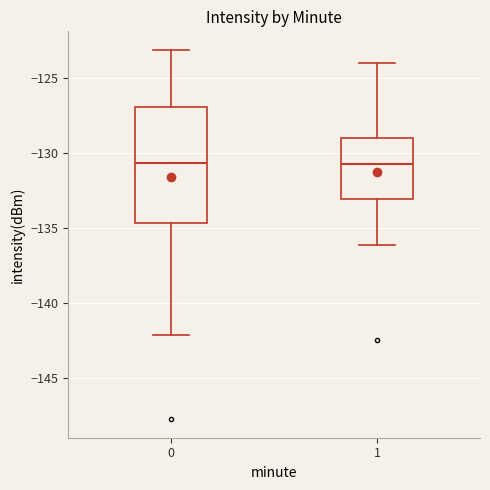

Where does the lower whisker of the box at x = 1 end on the y-axis? The values are not printed on the chart, so give them approximately, as read against the axis.

-136.0